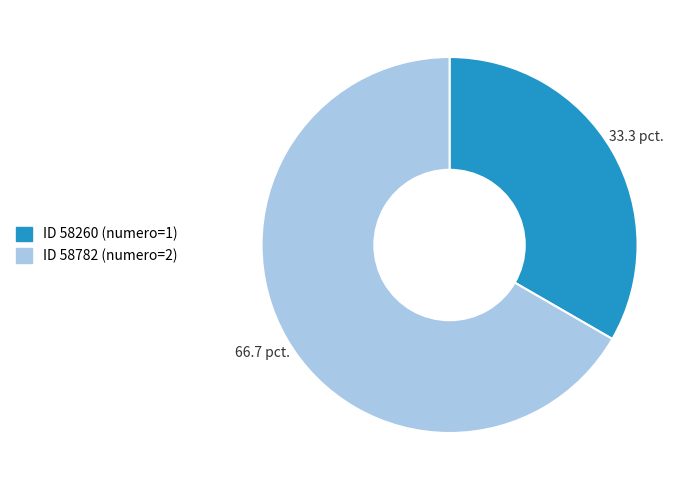

How many segments does this pie chart have?

2